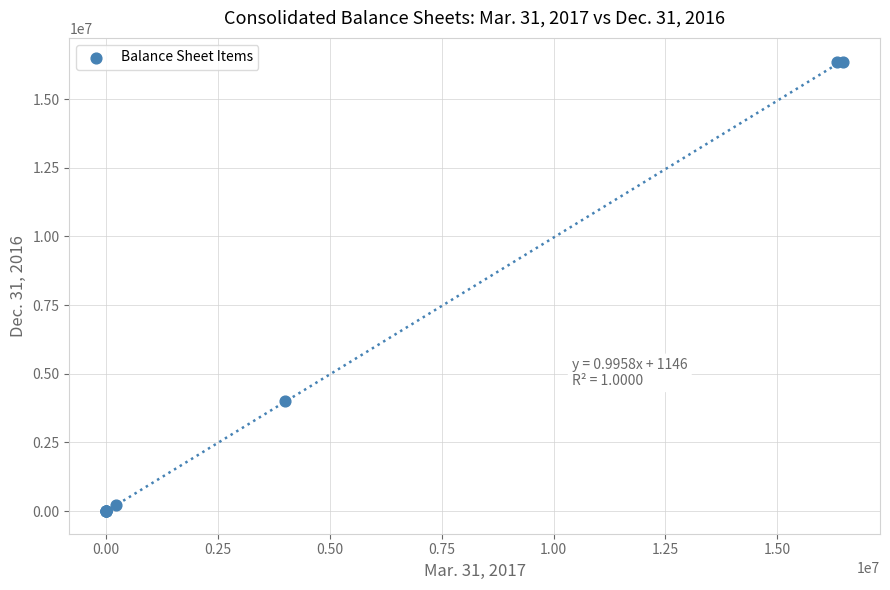

What Y value in the scatter plot is closest to 8166569?

4000000